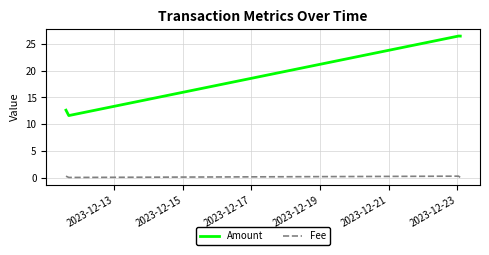

How many lines are shown in the chart?

2